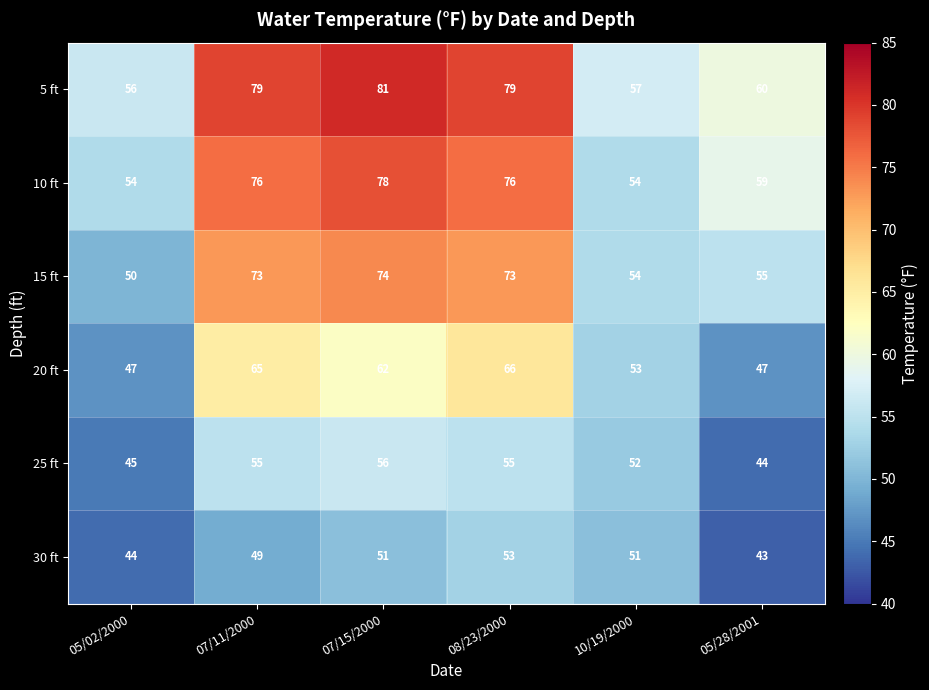

What is the difference between the 10 ft values at 08/23/2000 and 10/19/2000?

22